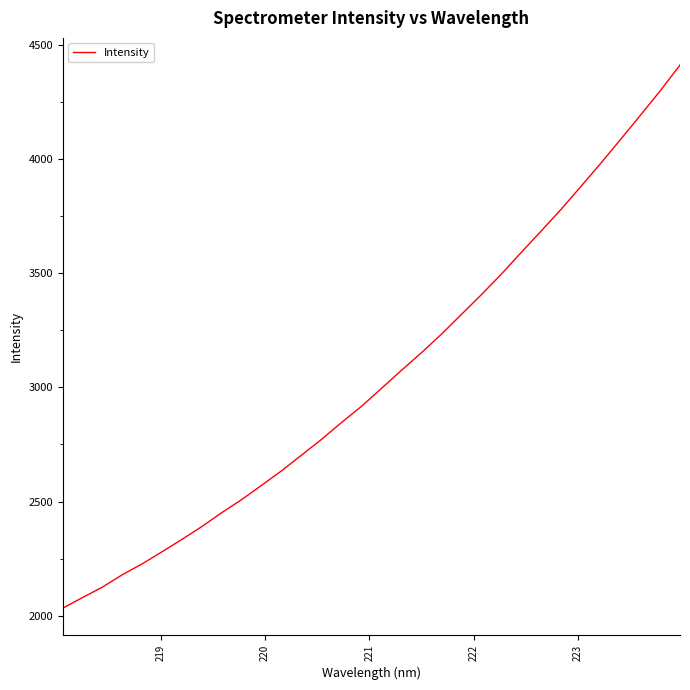

What is the smallest value displayed?

2034.1